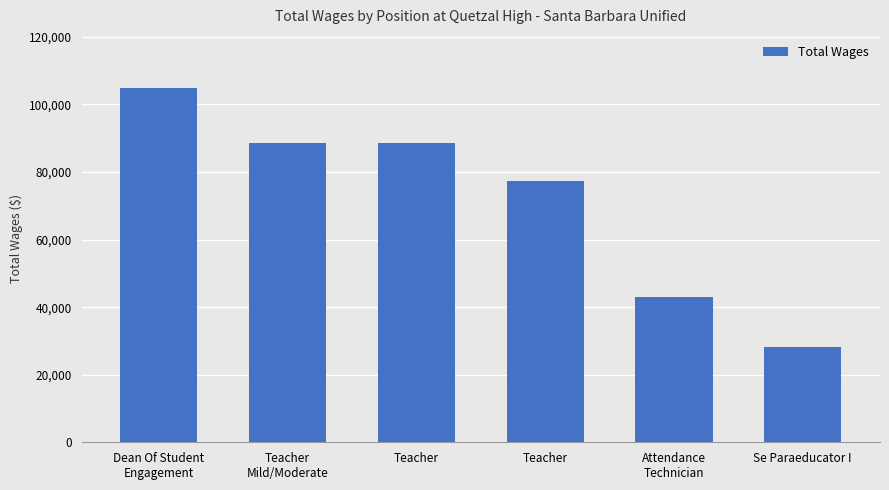

Where is the data nearest to the value 66542?

Teacher